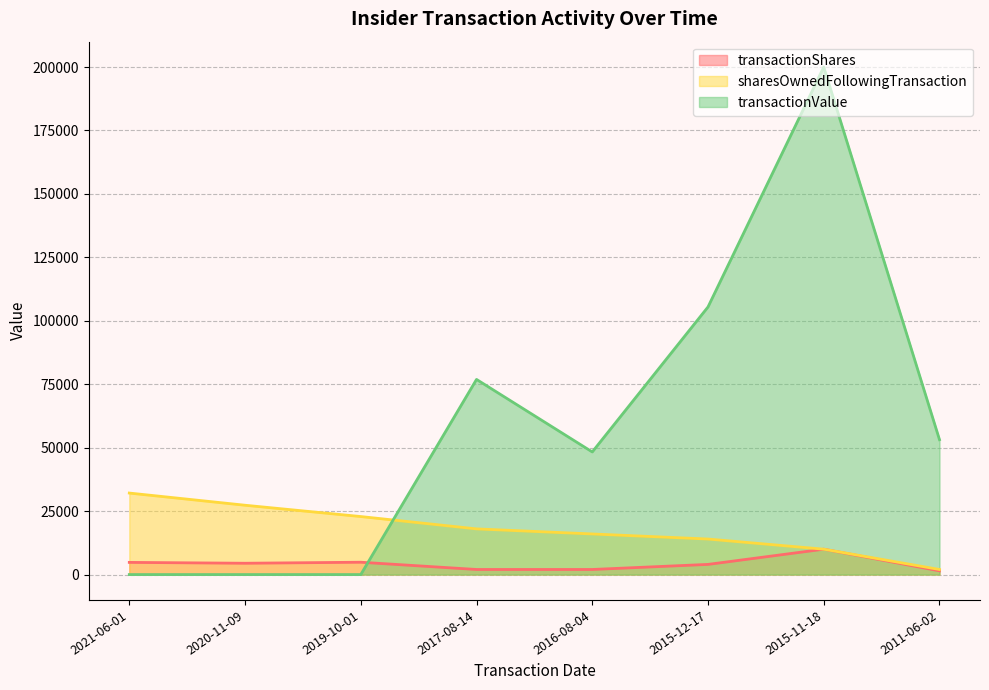

Count the number of data series in this chart.

3